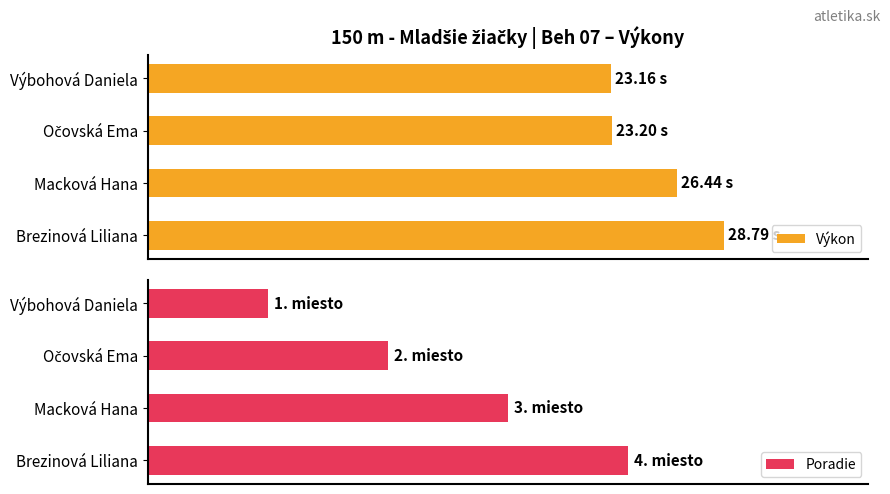

List the series in order of their overall mean, highest first.

Výkon, Poradie